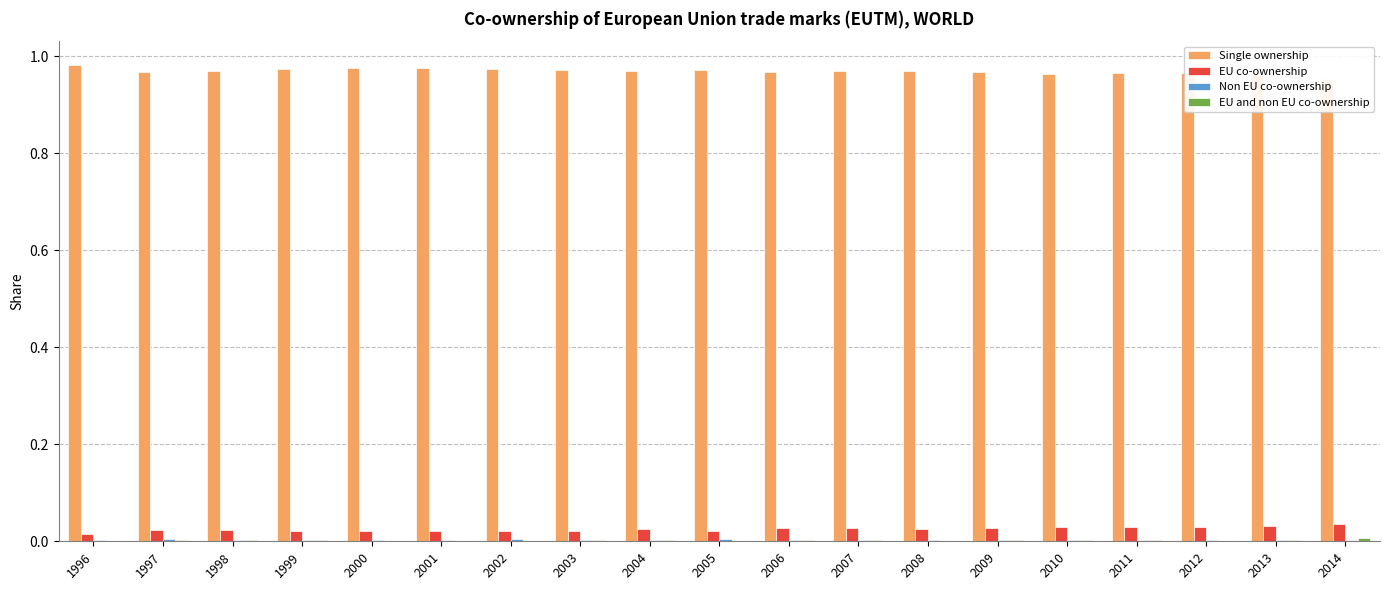

What is the spread (max minus min) of values at 2004?

1.0